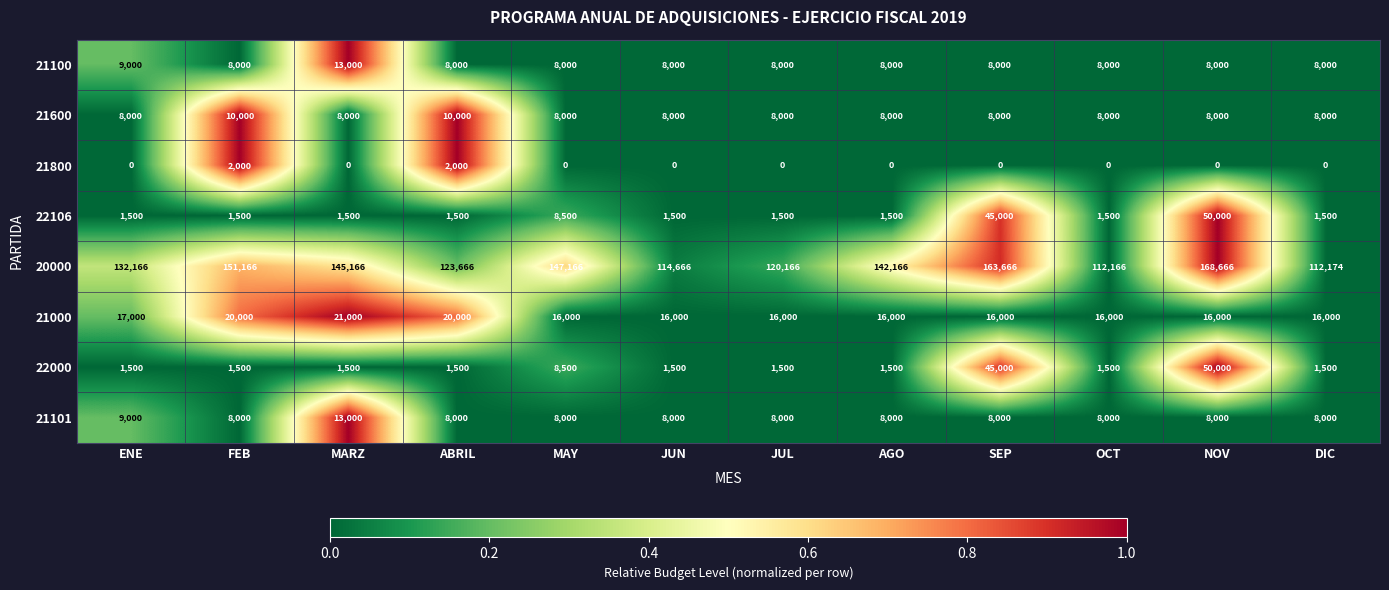

Which series has the largest total across all categories?

20000